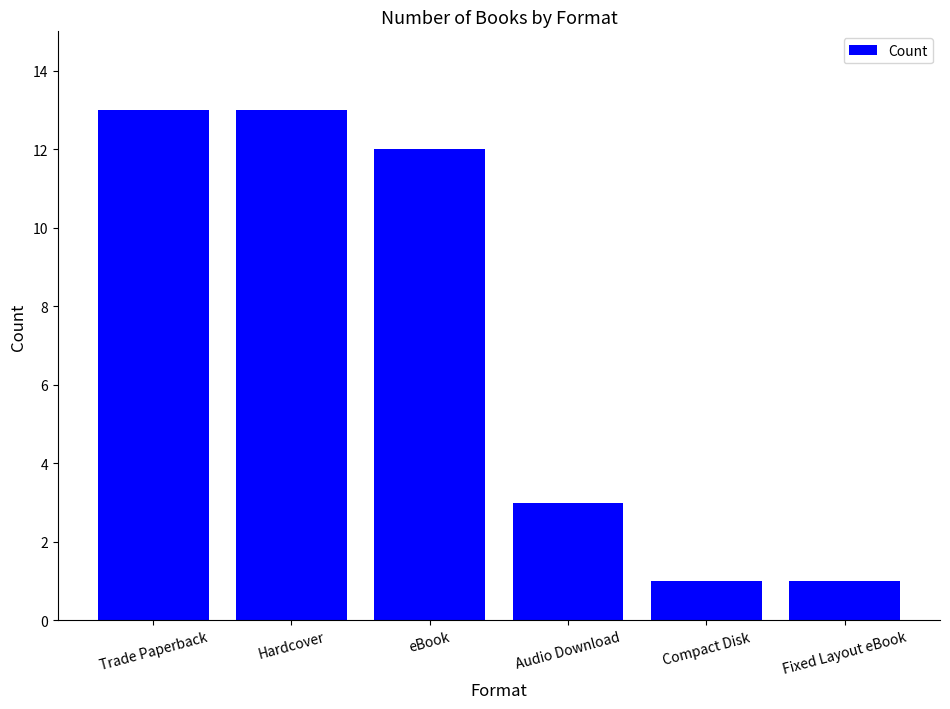

Approximately how many times larger is the value at Fixed Layout eBook compared to eBook?

0.1